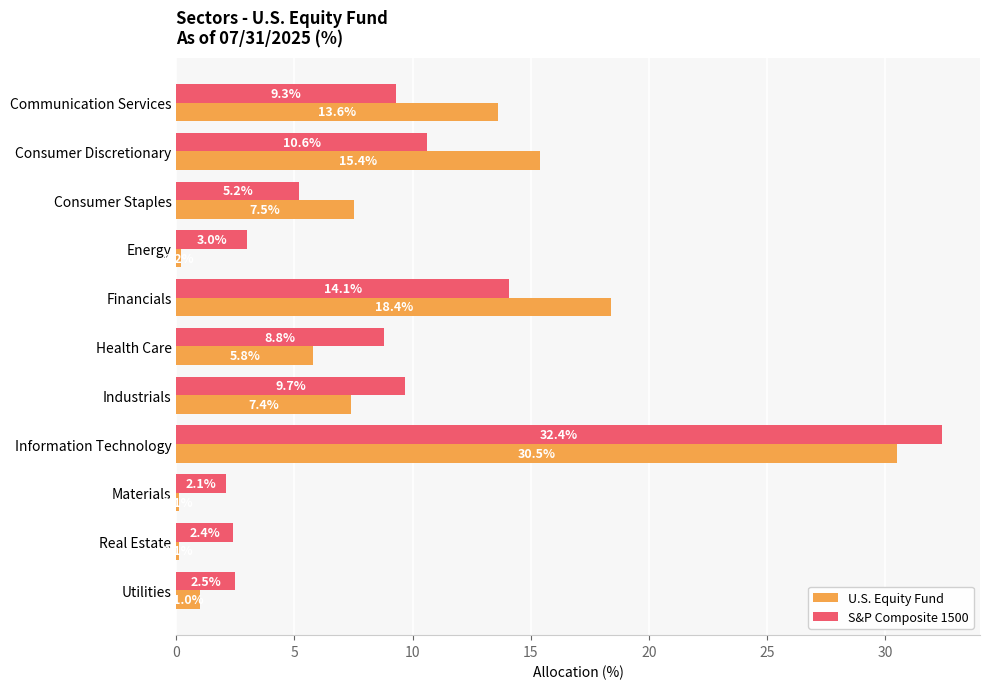

What is the highest value of the S&P Composite 1500 series?

32.4